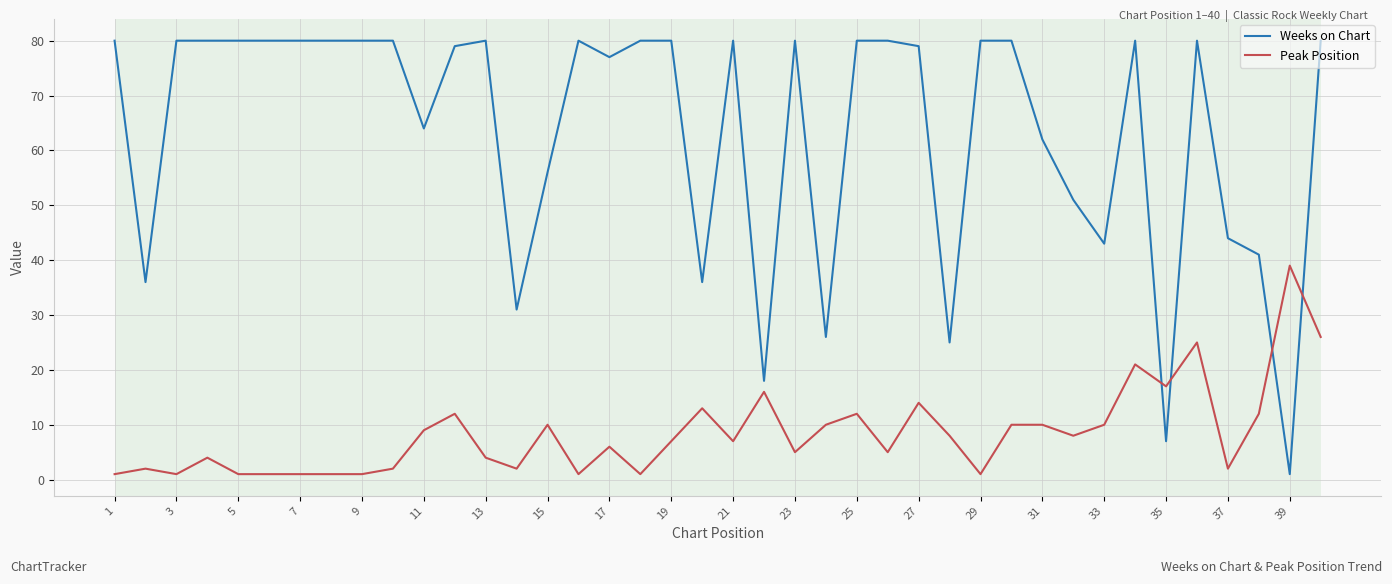

List the series in order of their peak value, highest first.

Weeks on Chart, Peak Position